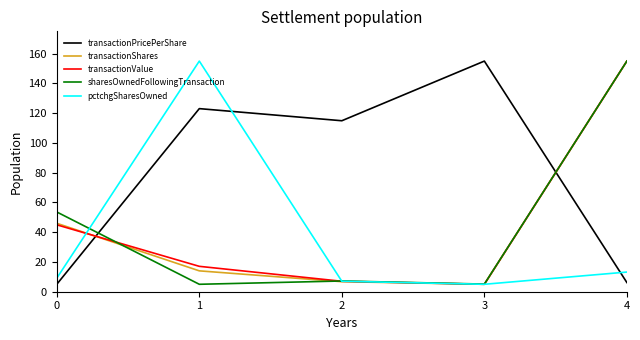

How many lines are shown in the chart?

5